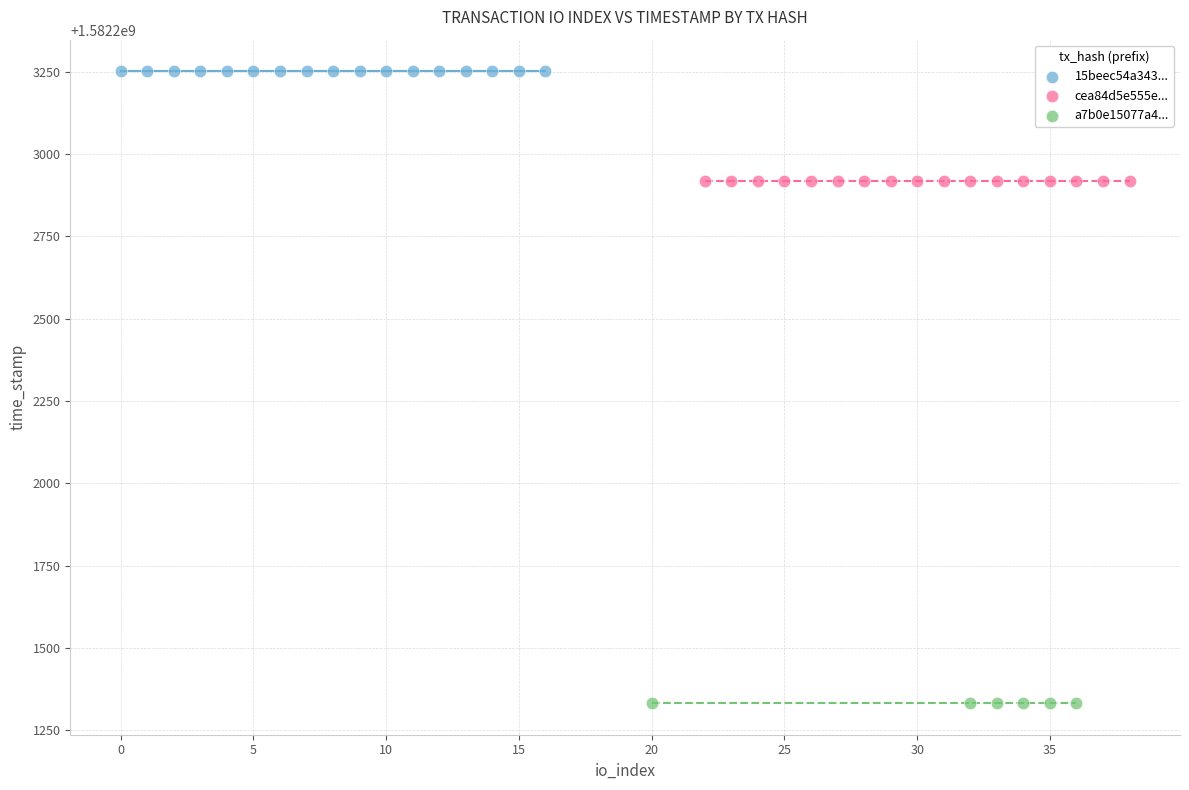

Which series reaches the minimum Y coordinate?

a7b0e15077a4...